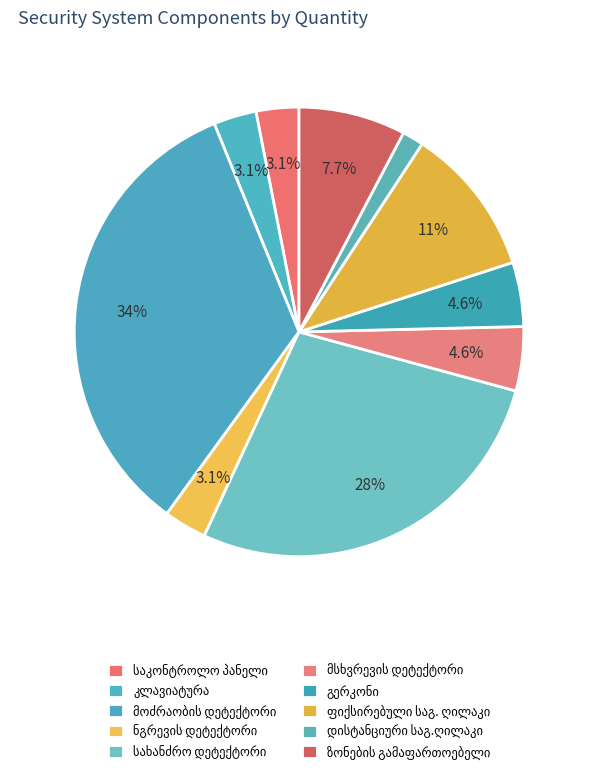

The მოძრაობის დეტექტორი slice represents 34% of the pie. True or false?

True